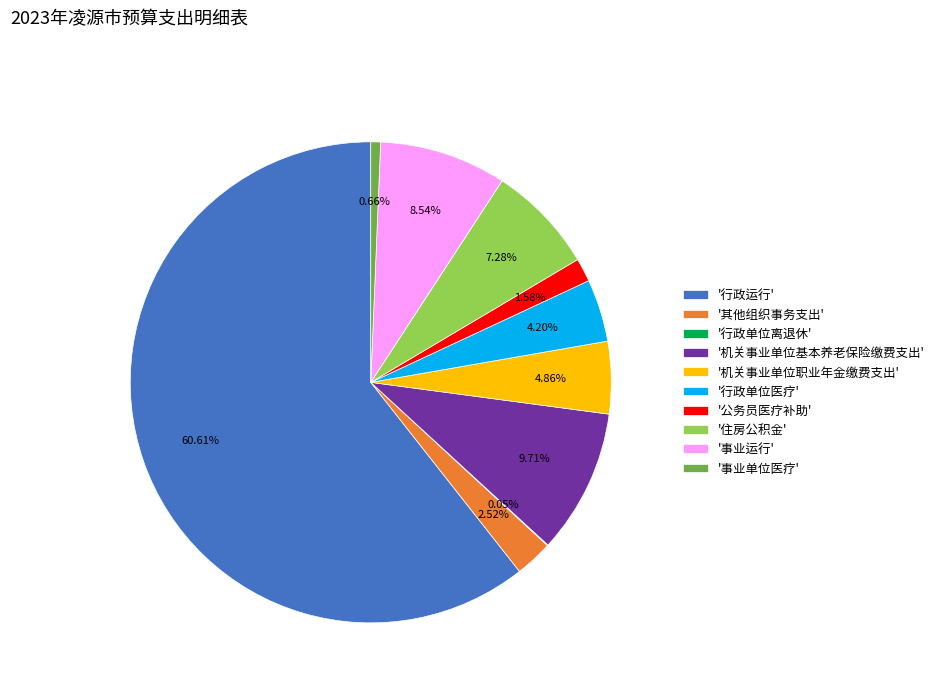

Which category accounts for the majority?

'行政运行'